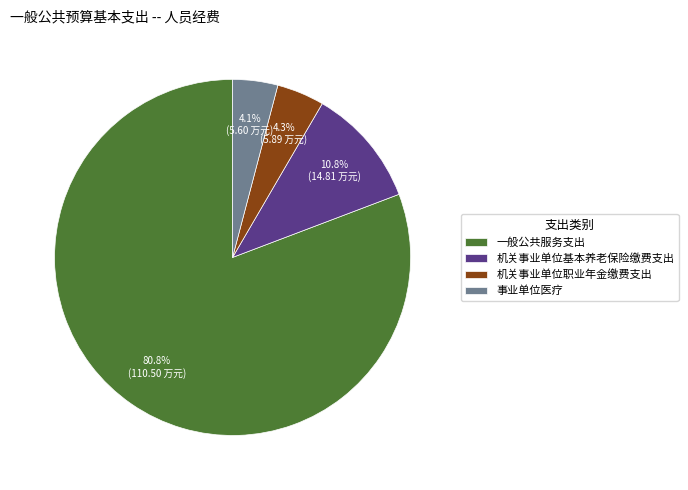

How many slices are in this pie chart?

4